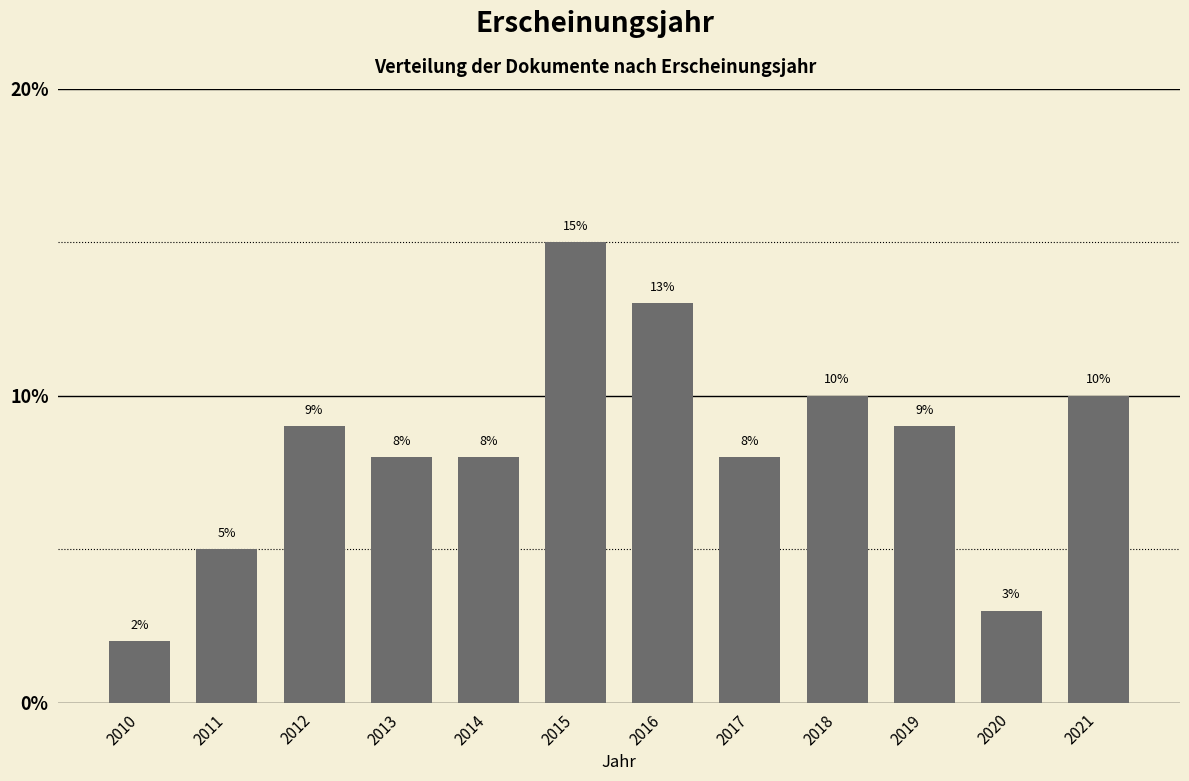

Reading left to right, list all the values displayed in this chart.

2	5	9	8	8	15	13	8	10	9	3	10